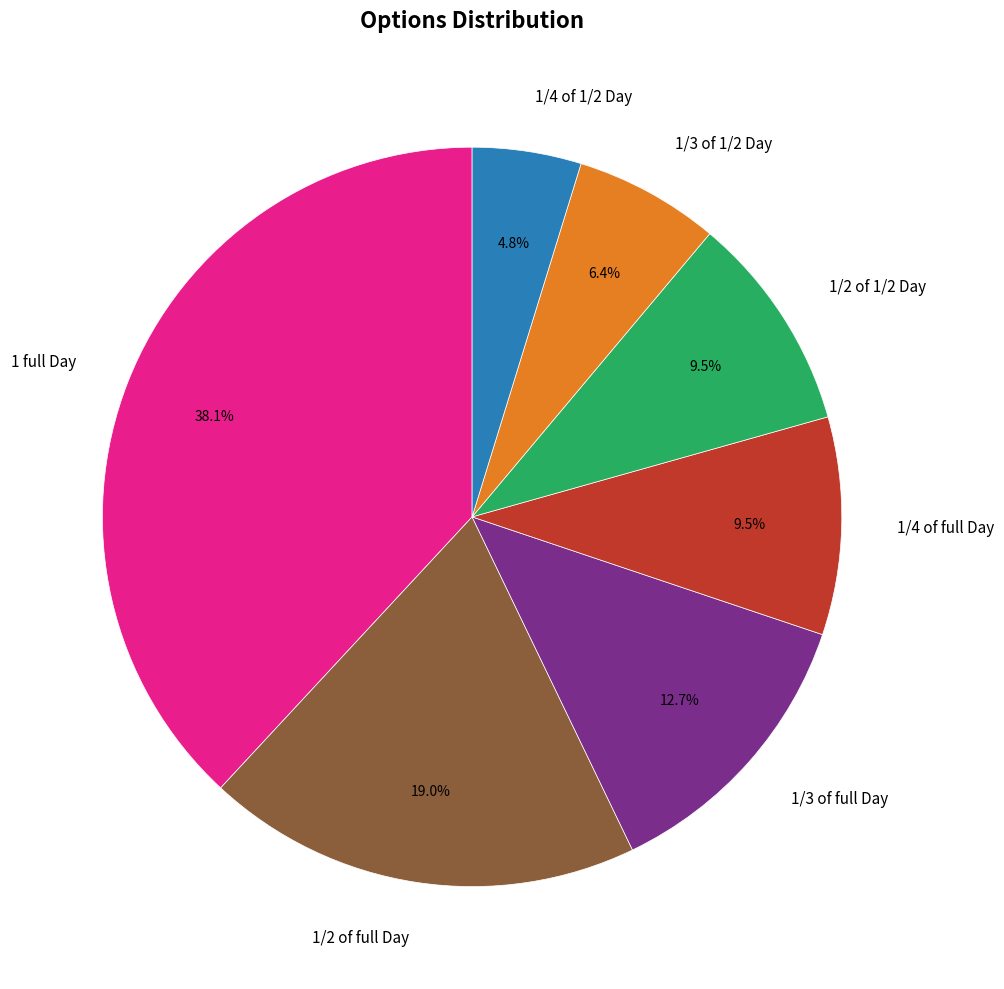

How many segments does this pie chart have?

7